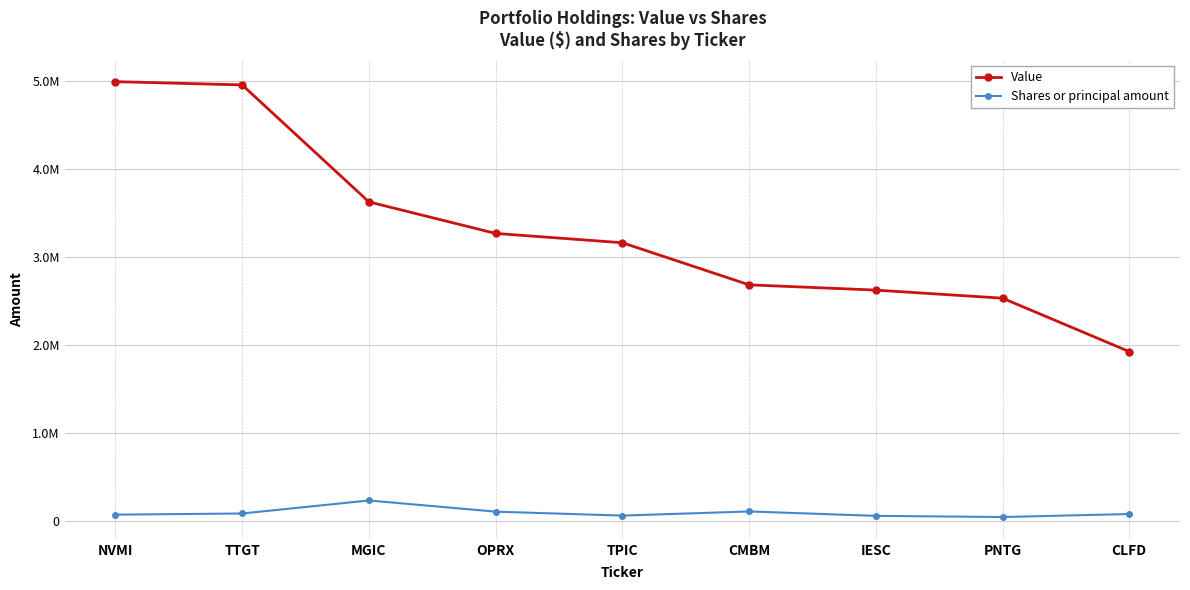

True or false: Shares or principal amount has a value of 122980 at CLFD.

False